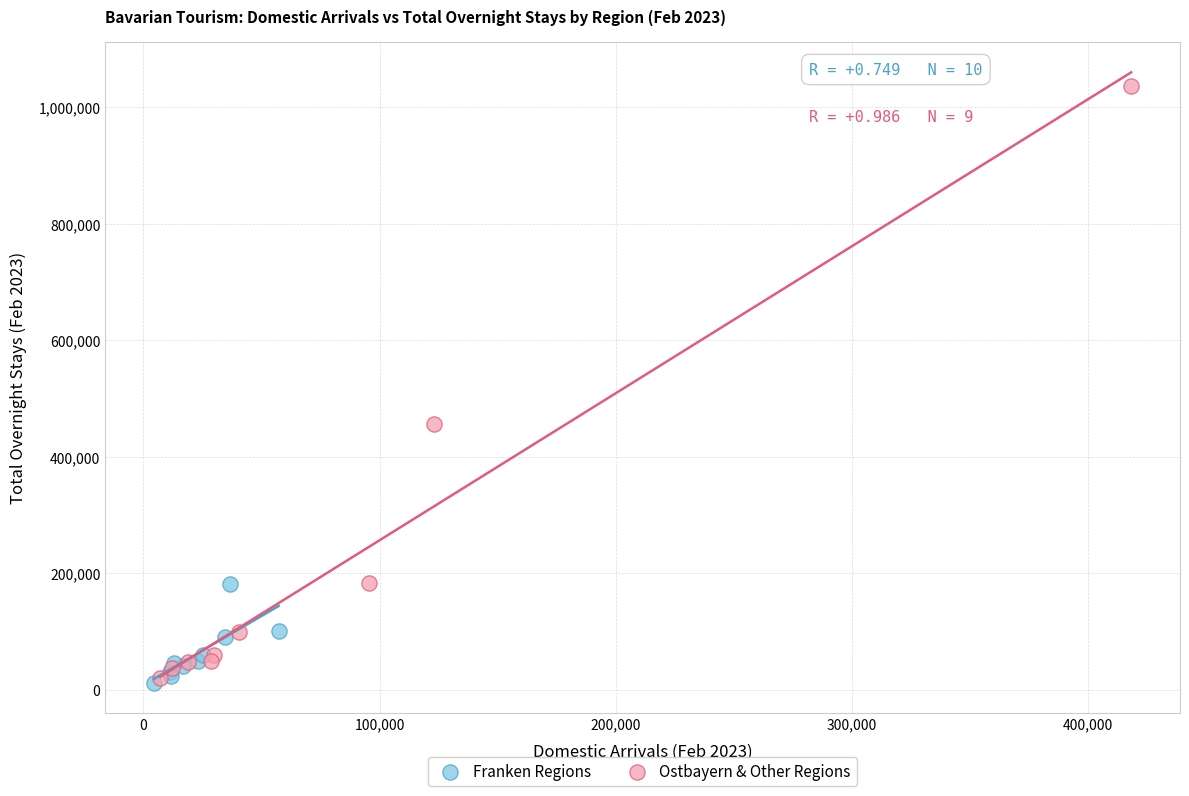

Which series has the largest Y range (max minus min)?

Ostbayern & Other Regions